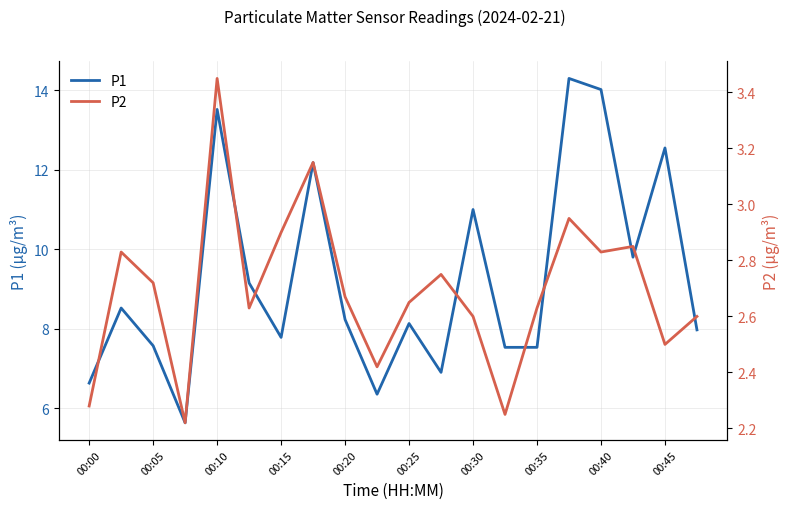

How many lines are shown in the chart?

2